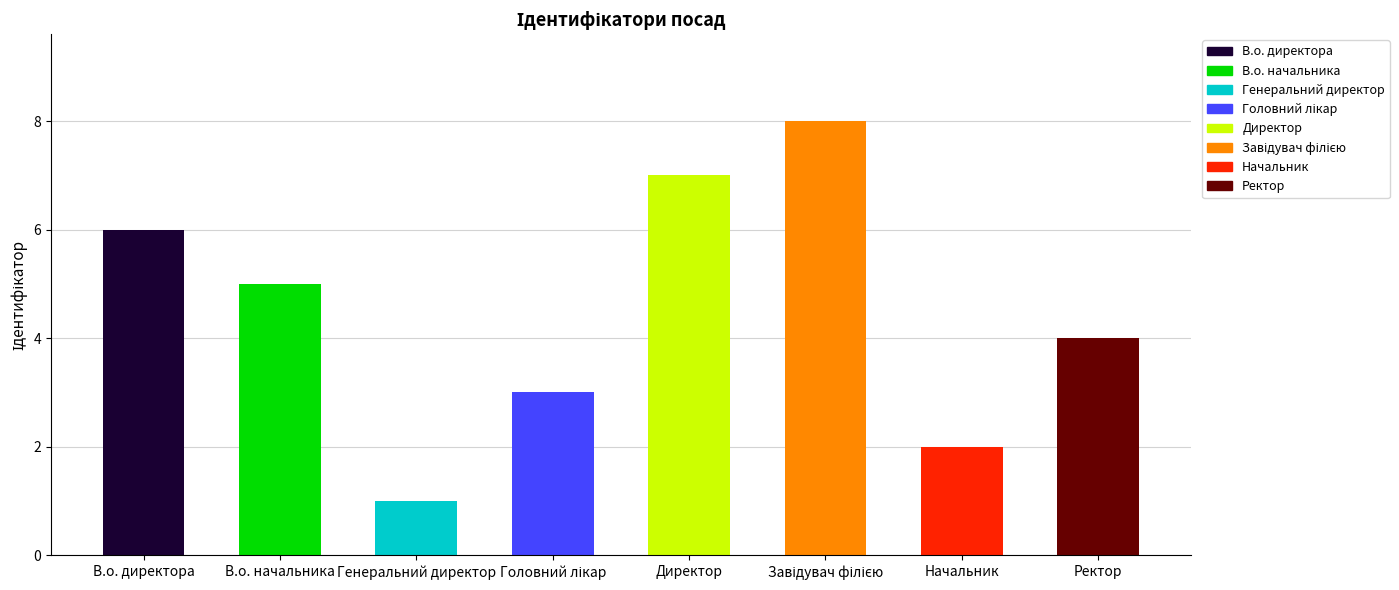

Reading left to right, transcribe all the data shown in this chart.

6	5	1	3	7	8	2	4